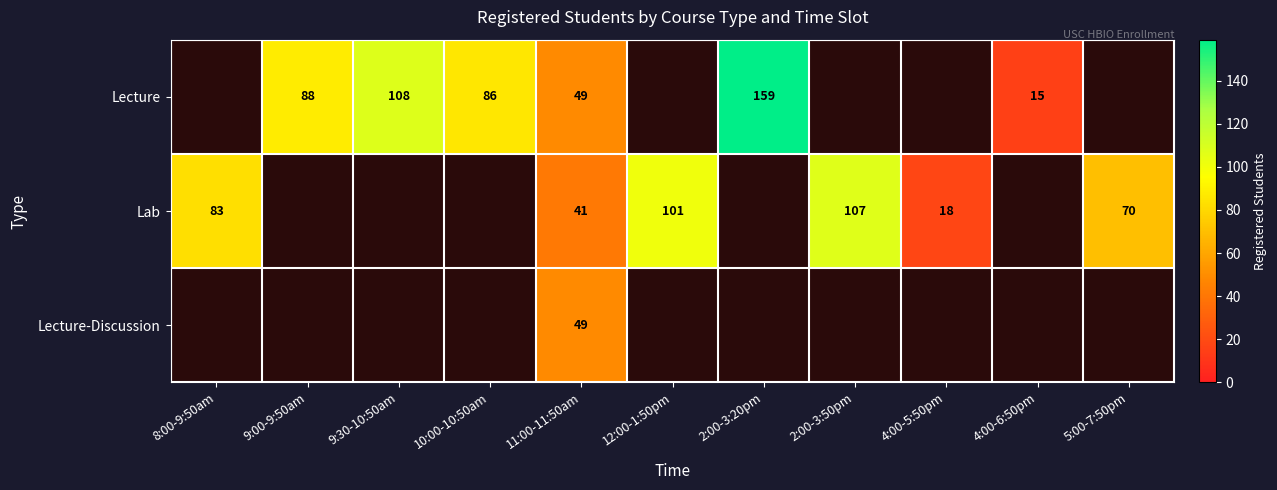

What is the spread (max minus min) of values at 11:00-11:50am?

8